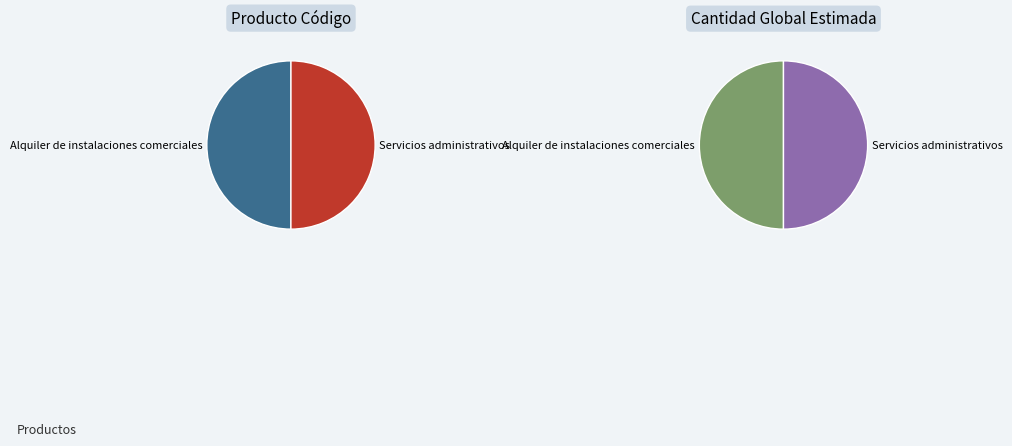

To the nearest percent, what portion does Alquiler de instalaciones comerciales represent?

50%